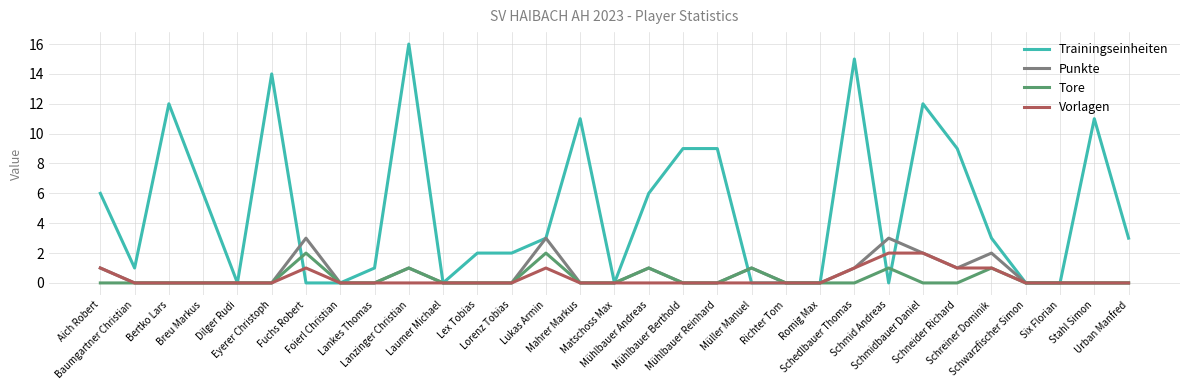

Which series has the largest range (max minus min)?

Trainingseinheiten